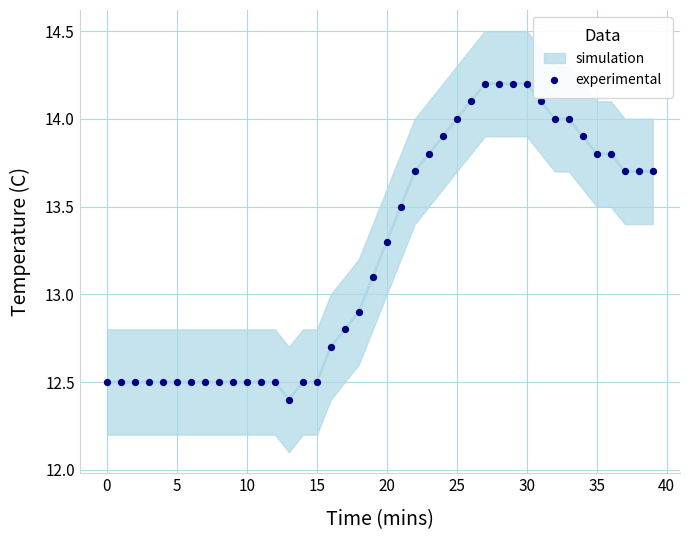

What is the range of Y values (max minus min)?

1.8